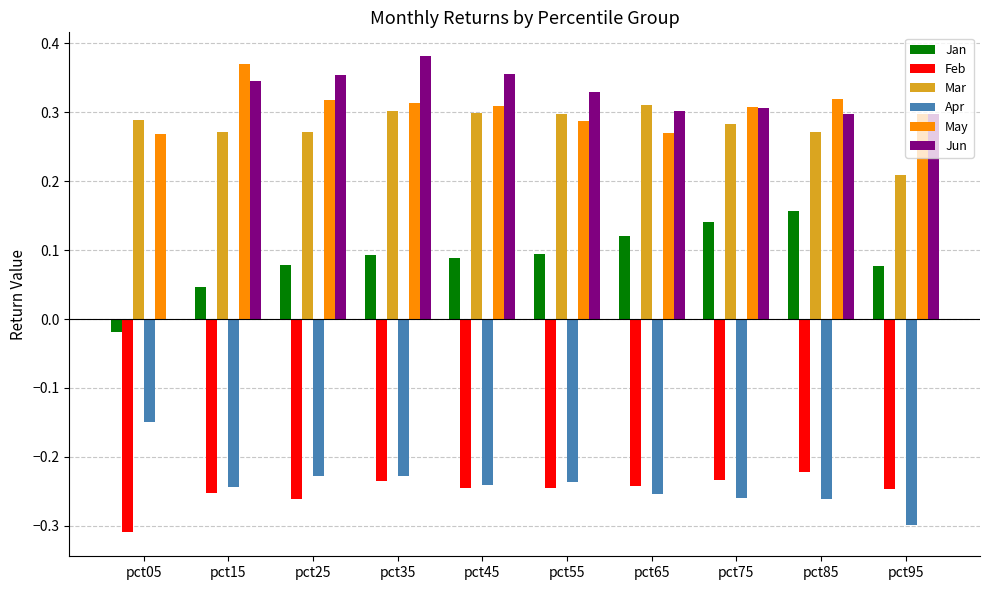

The Apr series shows -0.4 at pct85. True or false?

False